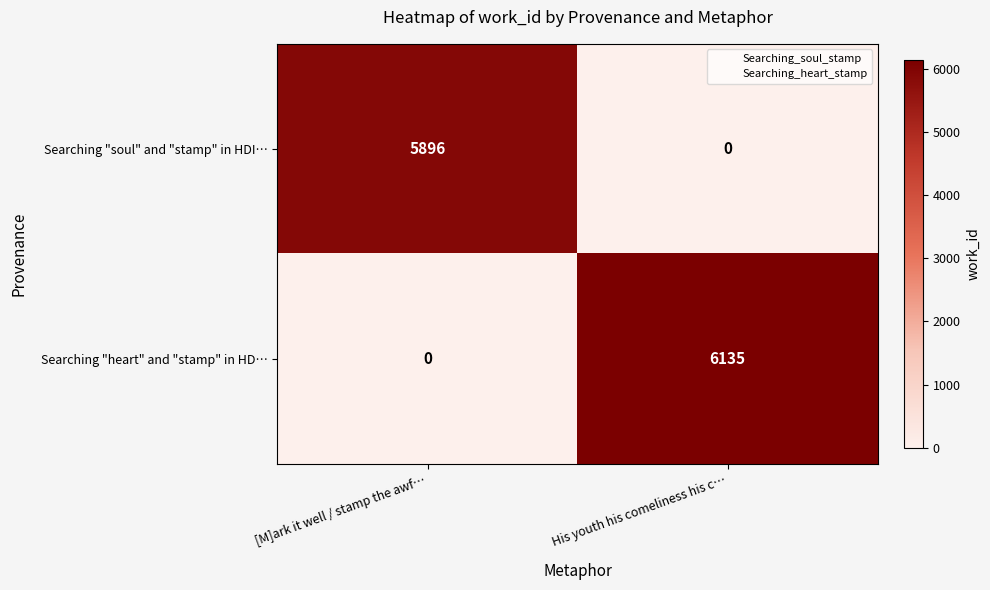

What is the spread (max minus min) of values at His youth his comeliness his c…?

6135